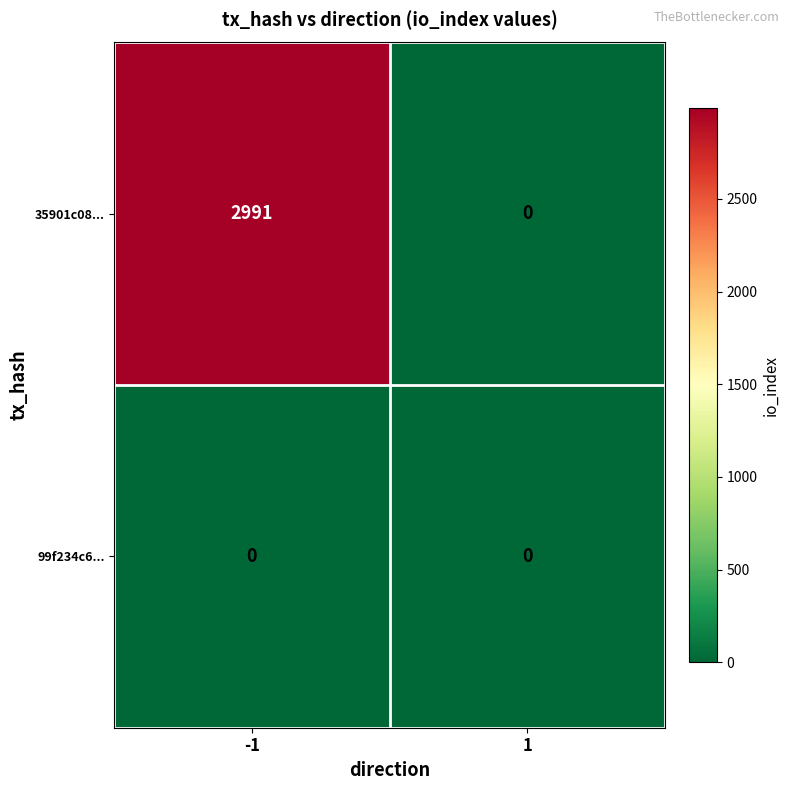

Reading right to left, extract all data points from this chart.

35901c08...: 1=0	-1=2991
99f234c6...: 1=0	-1=0